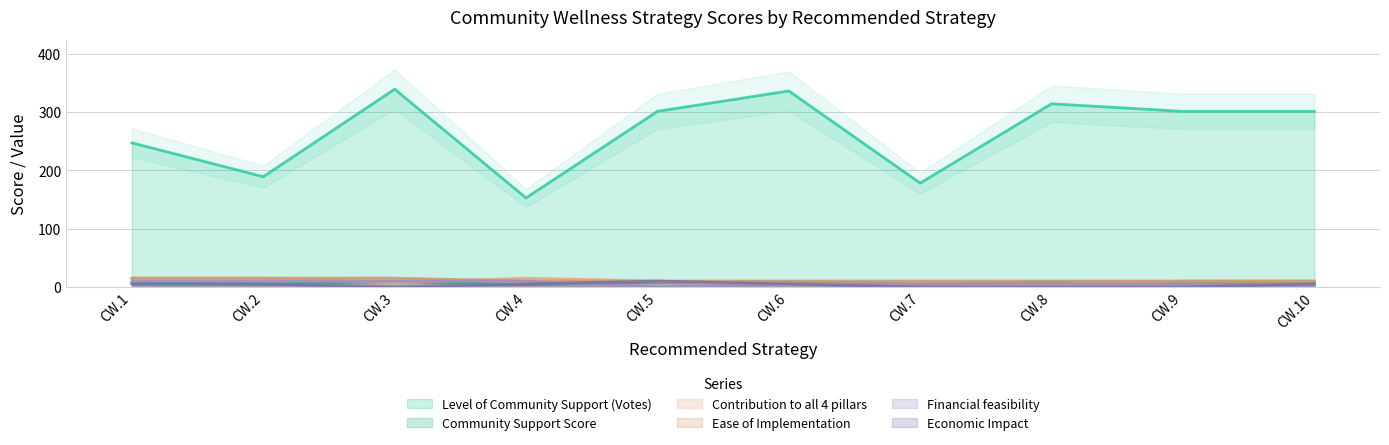

What is the value of the Contribution to all 4 pillars point at the 9th from the left?

10.0